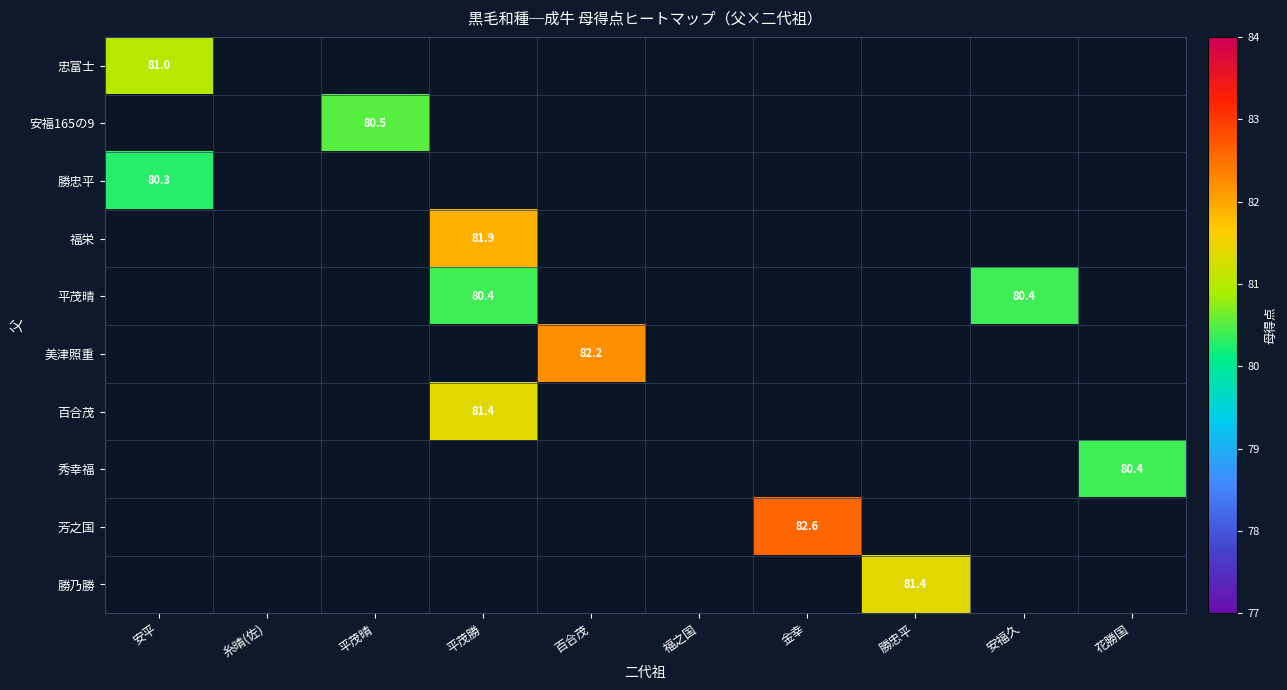

Is the value of 美津照重 at 百合茂 greater than the value of 芳之国 at 金幸?

No